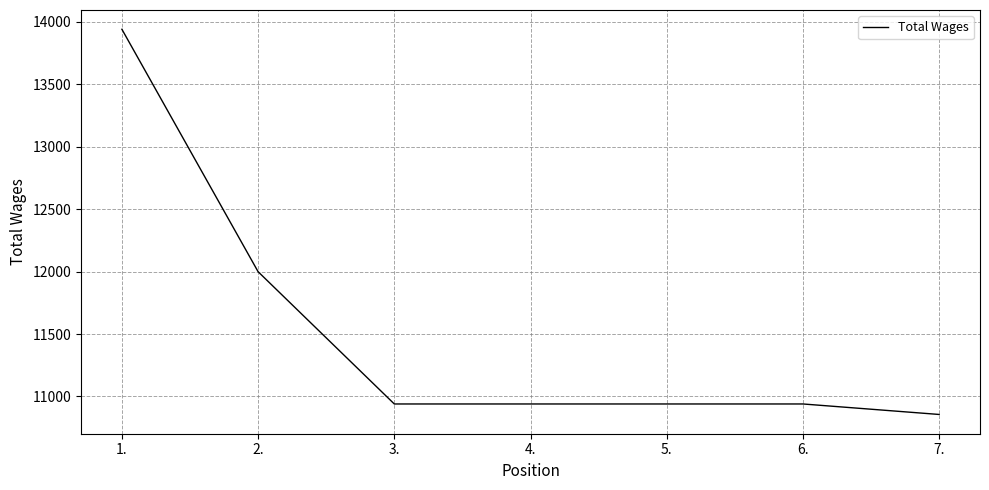

Count the number of data series in this chart.

1